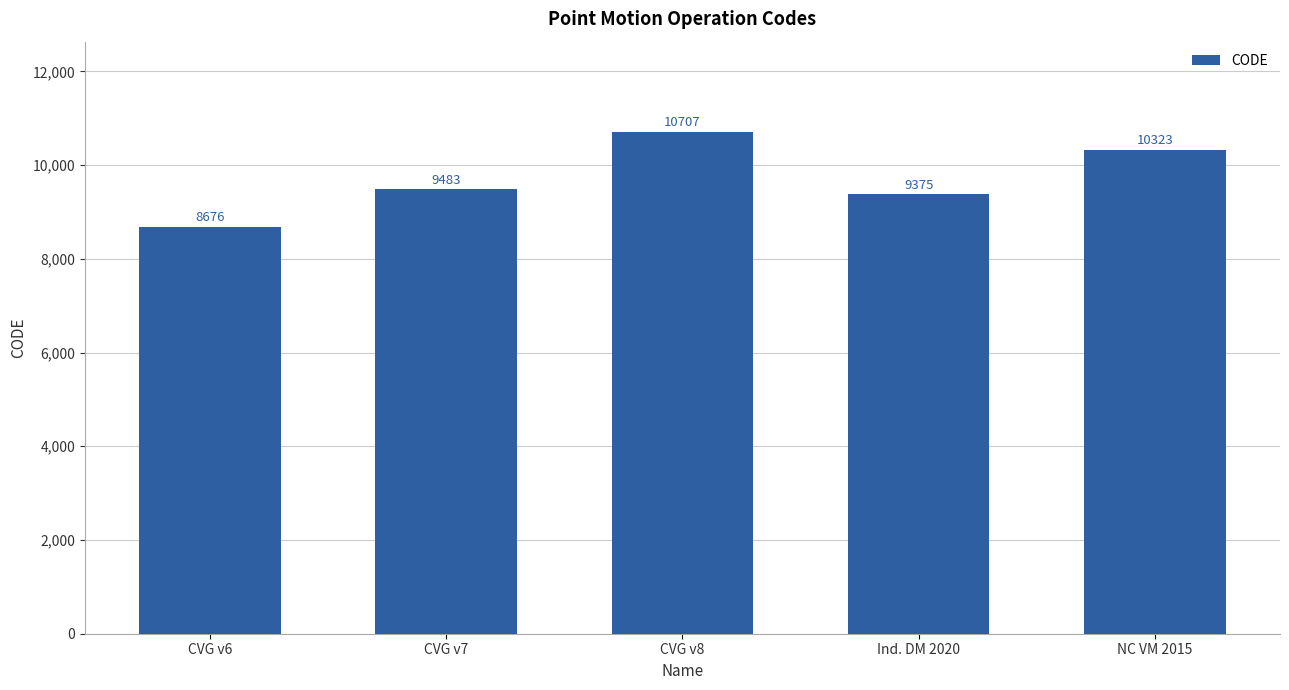

What is the difference between the maximum and second lowest values?

1332